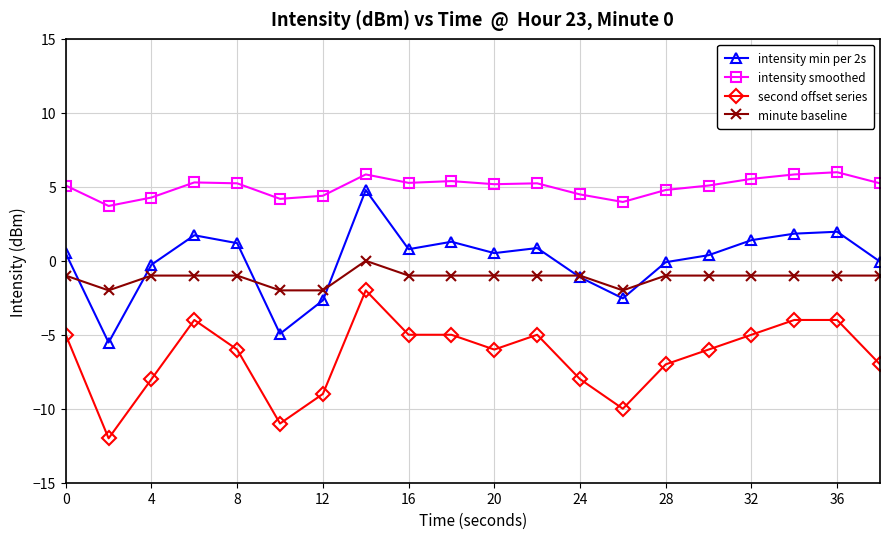

How many distinct data groups are displayed?

4